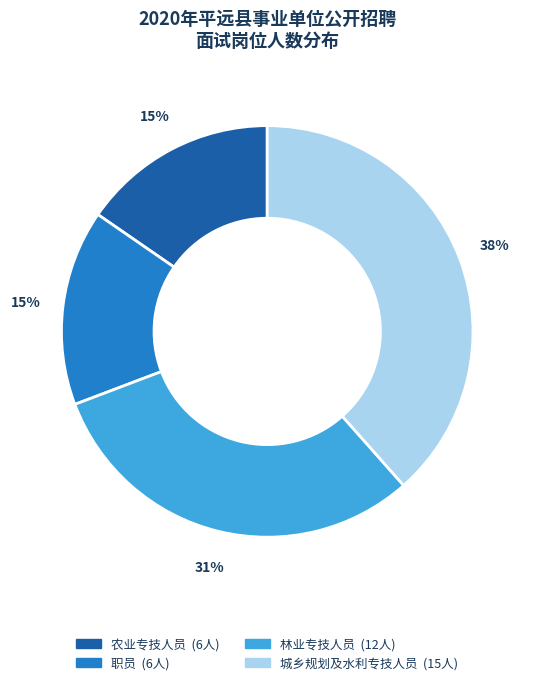

Count the number of slices in the pie.

4